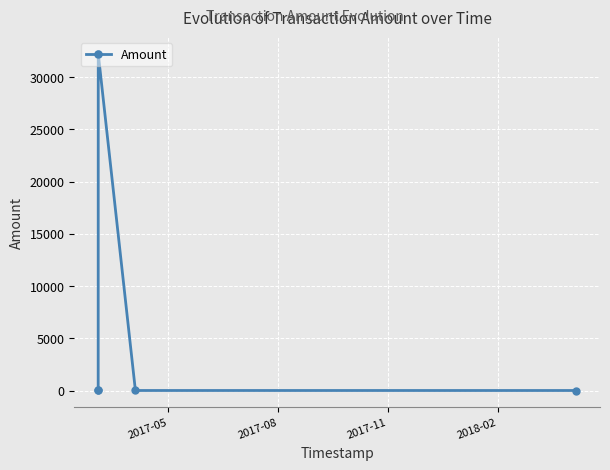

What is the sum of all values?

64512.9